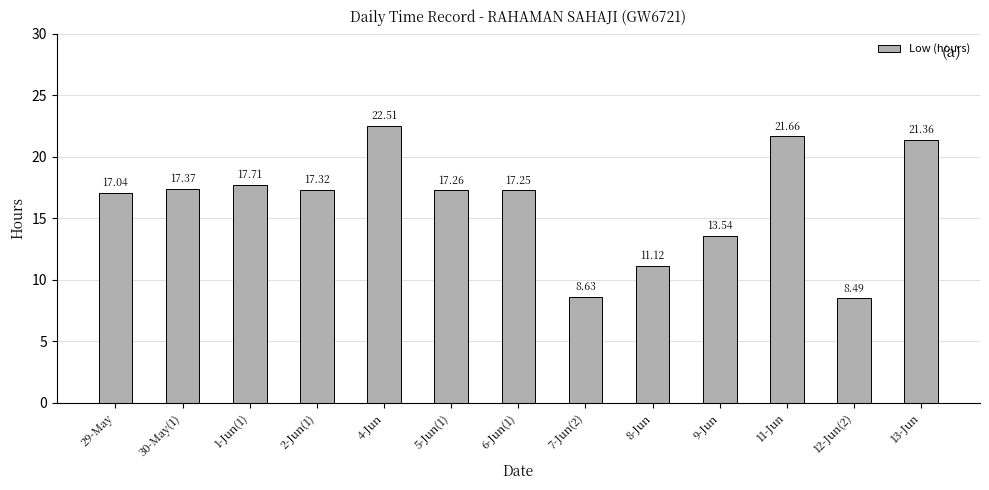

What is the ratio of the value at 13-Jun to the value at 12-Jun(2)?

2.5